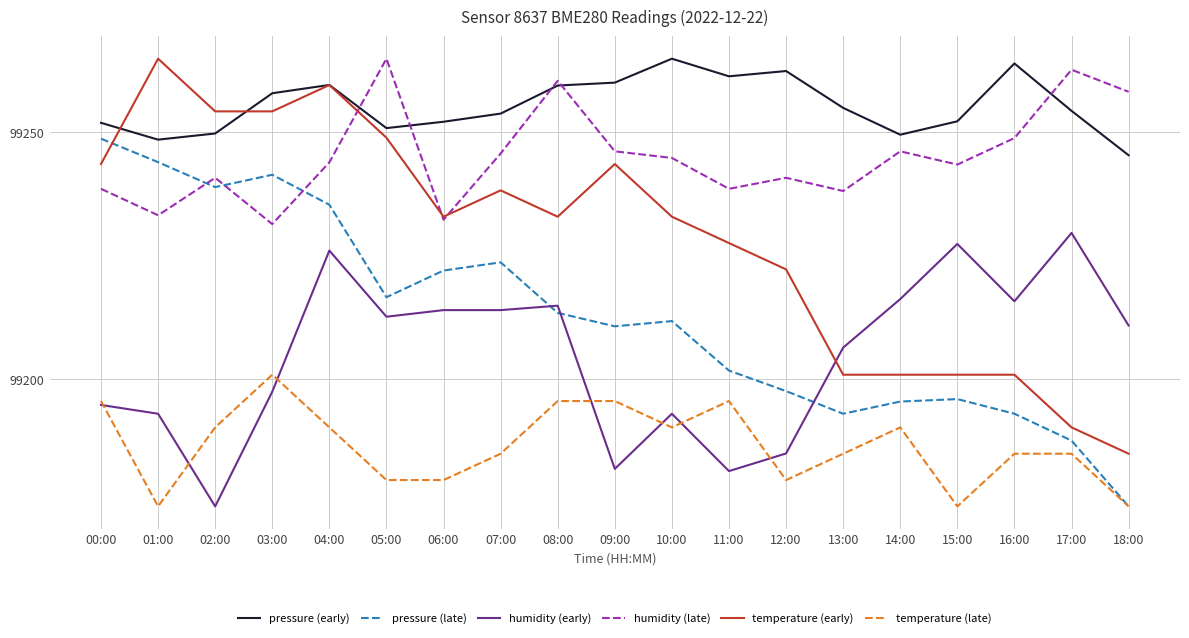

True or false: temperature (early) and humidity (late) intersect in this chart.

True